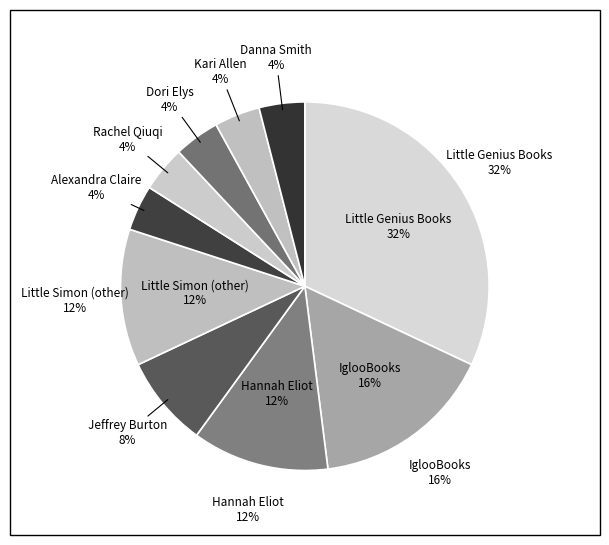

True or false: Little Simon (other) accounts for 6% of the total.

False